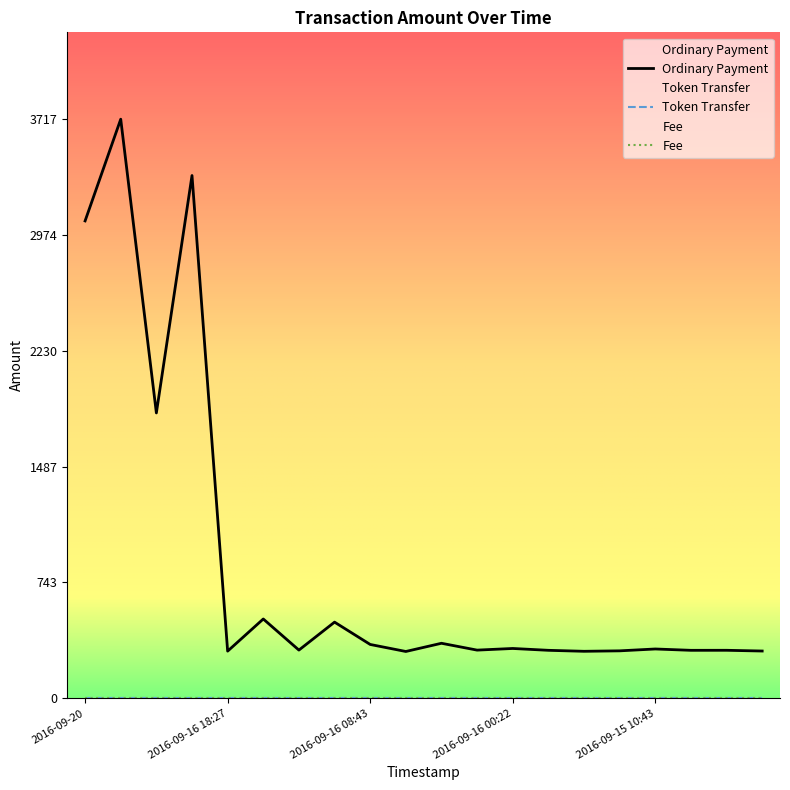

True or false: Token Transfer has a value of 0.0 at 2016-09-16 00:22.

True